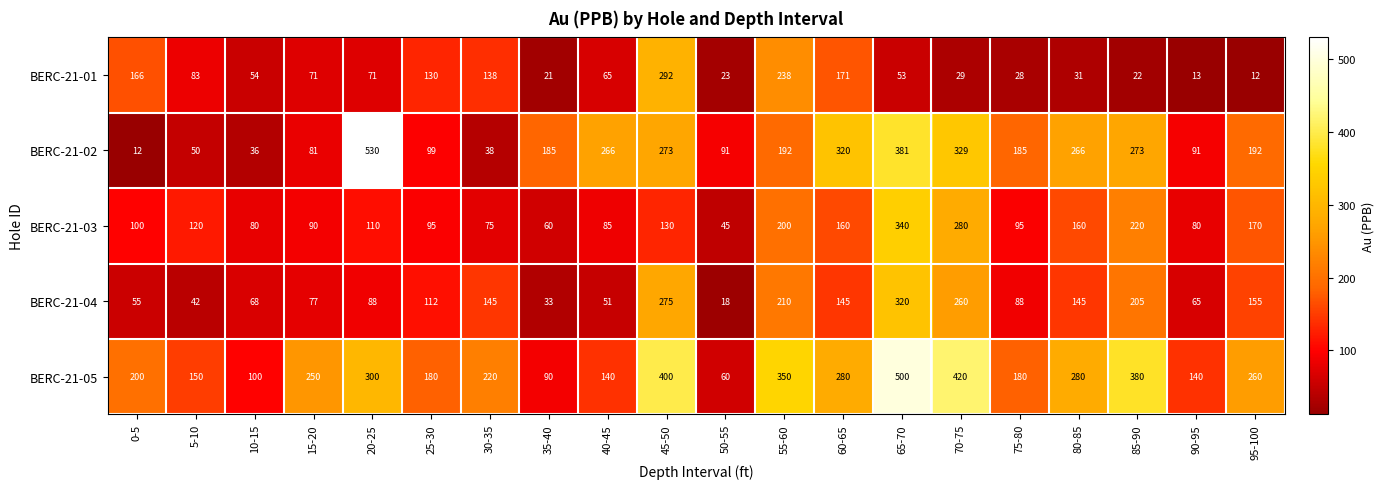

Rank the series by their maximum value, from lowest to highest.

BERC-21-01, BERC-21-04, BERC-21-03, BERC-21-05, BERC-21-02